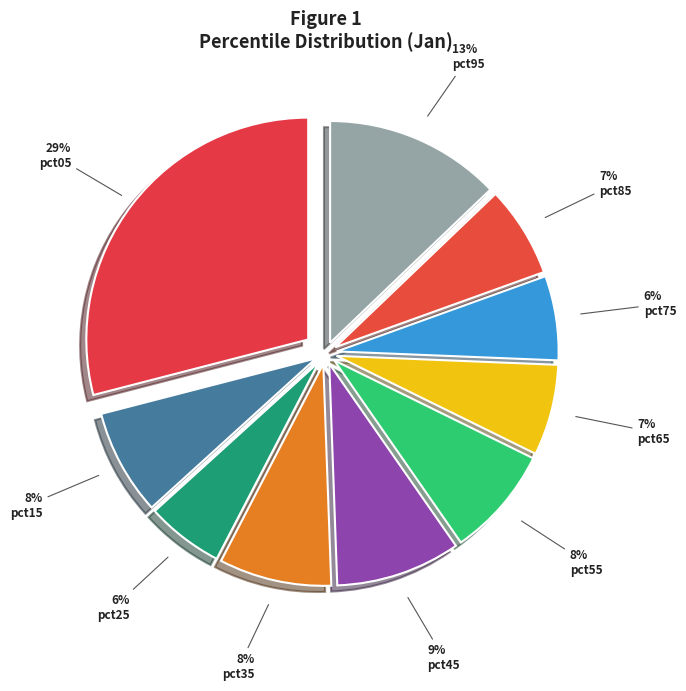

What is the largest slice in the pie chart?

pct05